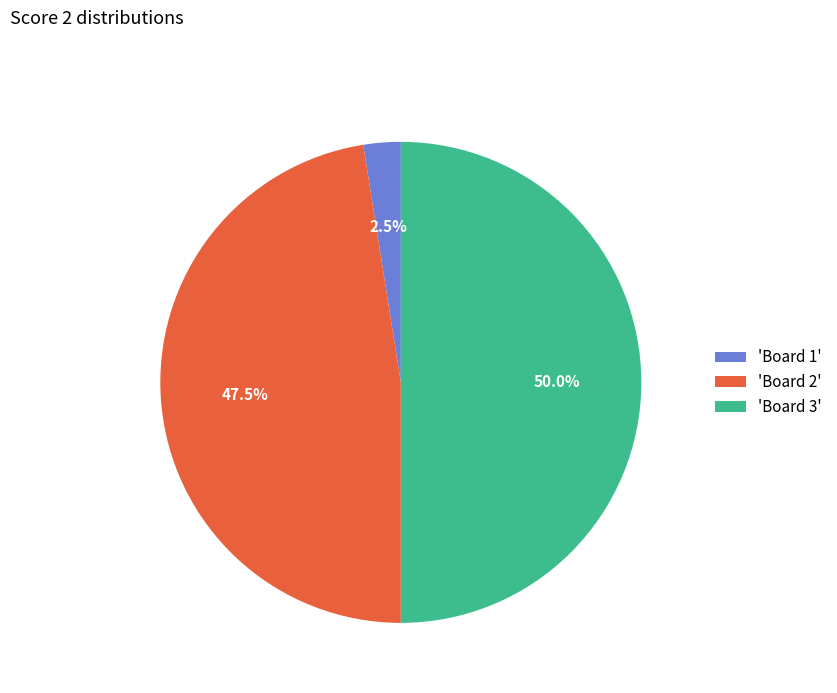

Does 'Board 1' represent more than half of the total?

No